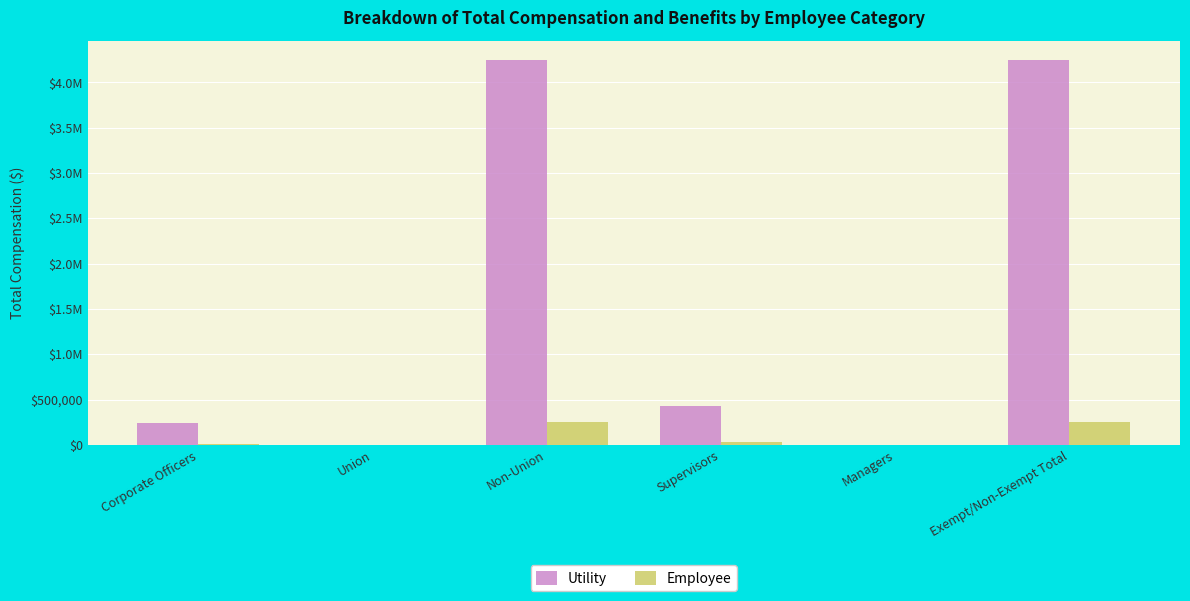

Is the value of Employee at Non-Union greater than the value of Utility at Corporate Officers?

Yes